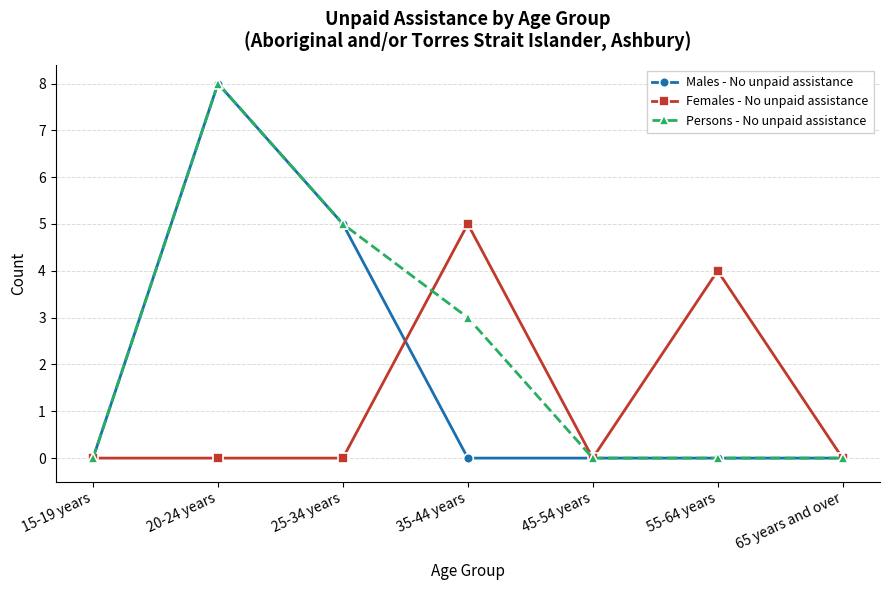

List the series in order of their overall mean, lowest first.

Females - No unpaid assistance, Males - No unpaid assistance, Persons - No unpaid assistance